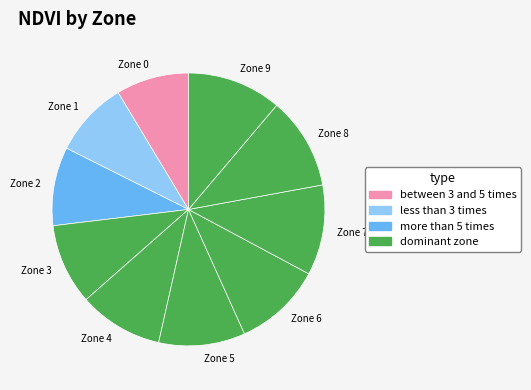

Between Zone 3 and Zone 7, which is larger?

Zone 7